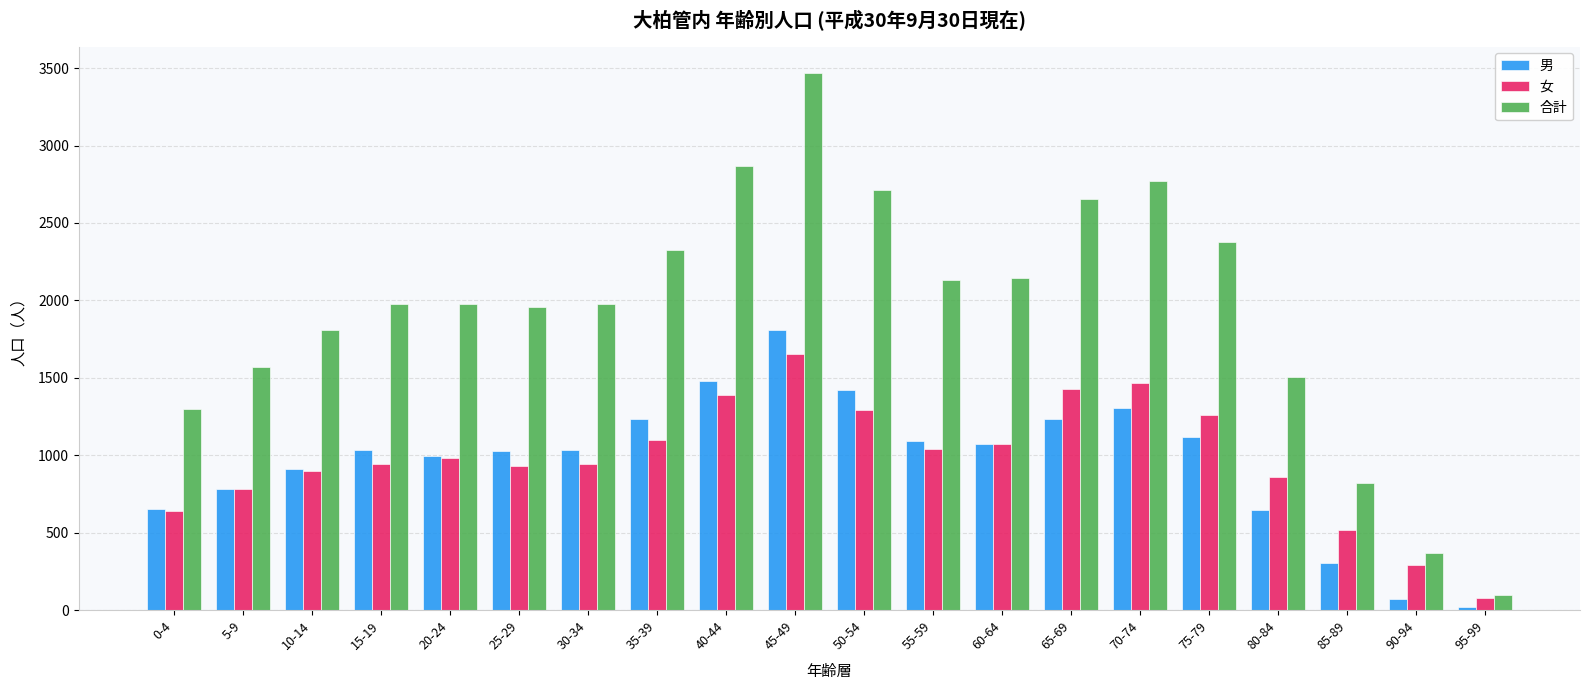

What is the difference between the maximum and second lowest values in the 女 series?

1361